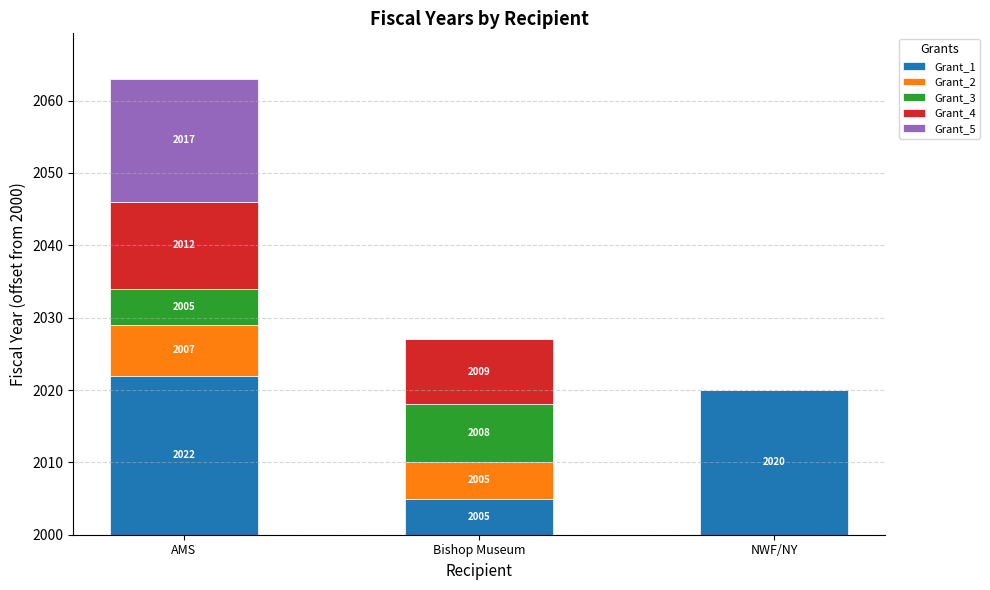

What is the average value of the Grant_2 series?

4